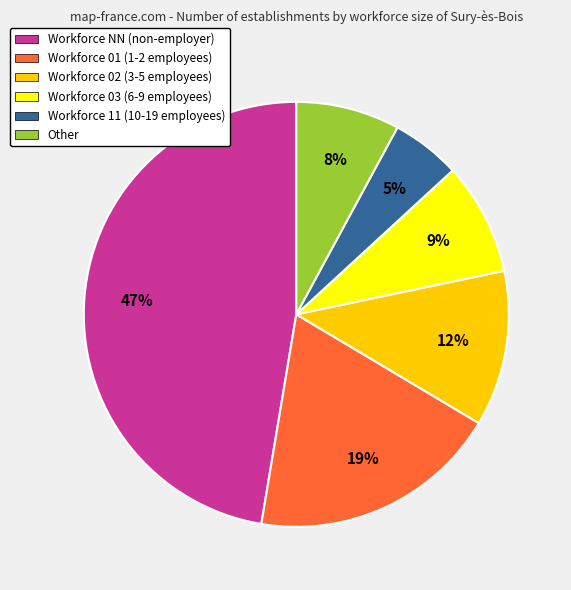

To the nearest percent, what is the difference between the largest and smallest slice percentages?

42%